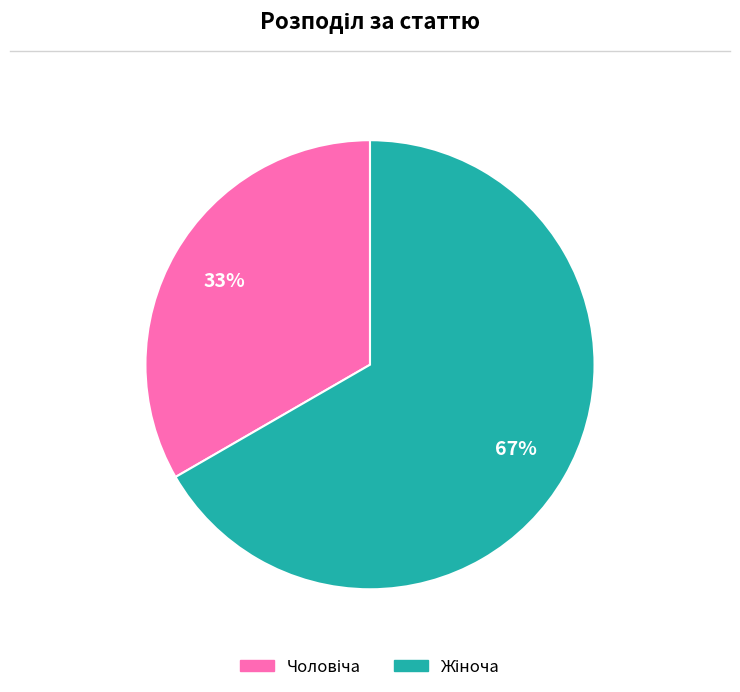

To the nearest percent, what is the average slice percentage?

50%